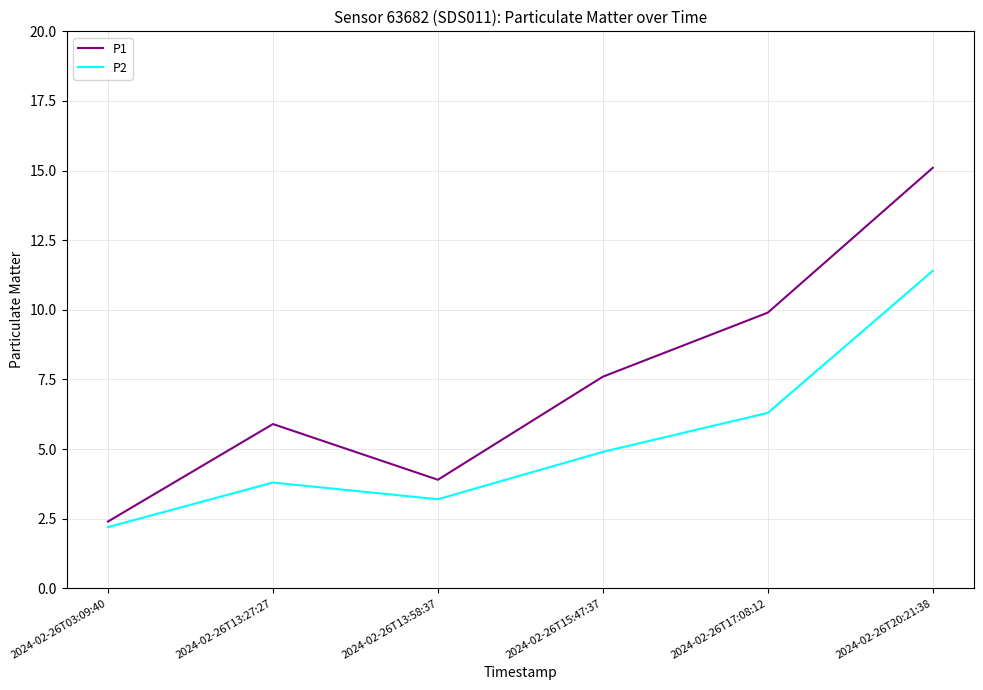

Reading left to right, list all the values displayed in this chart.

P1: 2.4	5.9	3.9	7.6	9.9	15.1
P2: 2.2	3.8	3.2	4.9	6.3	11.4